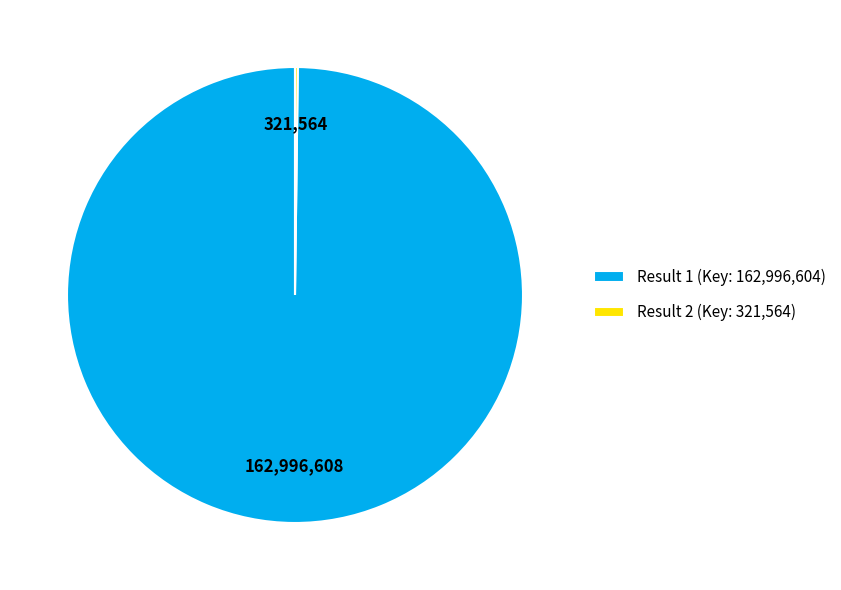

Is there a majority slice in this chart?

Yes